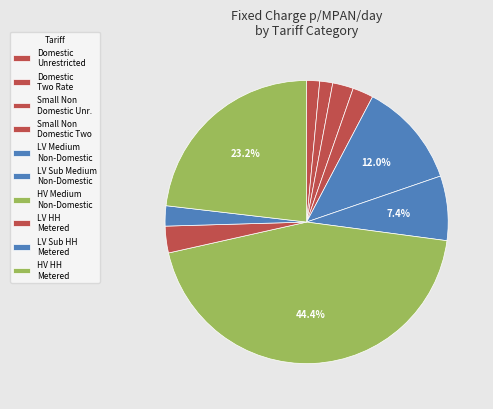

The Domestic Unrestricted slice represents 1% of the pie. True or false?

True